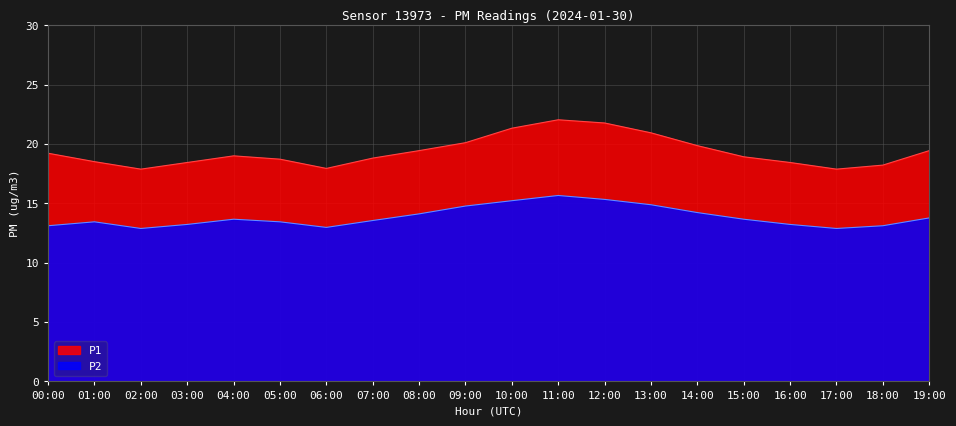

True or false: P2 and P1 cross at least once.

False